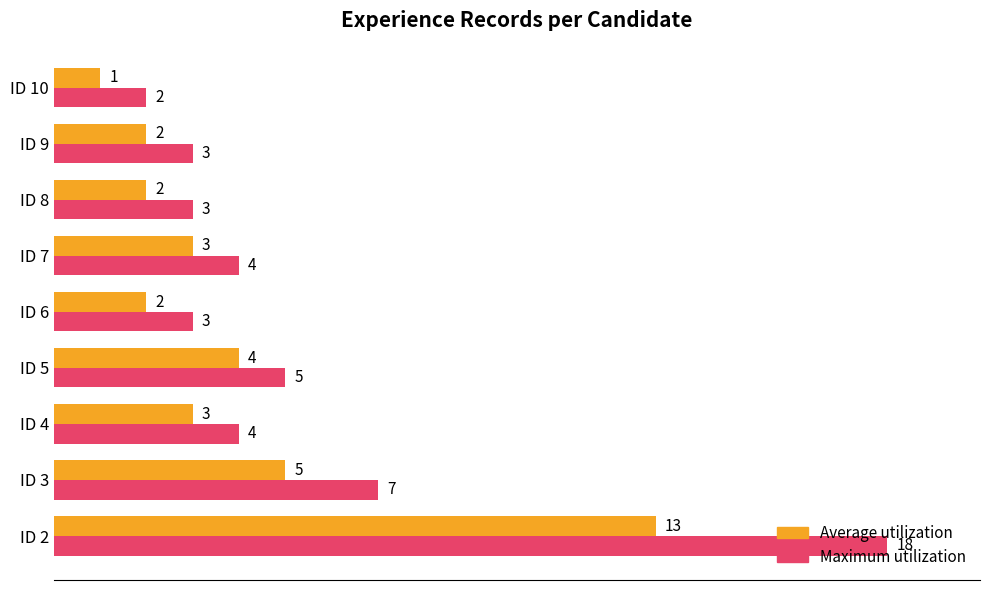

Is the value of Average utilization at ID 5 greater than the value of Maximum utilization at ID 9?

Yes